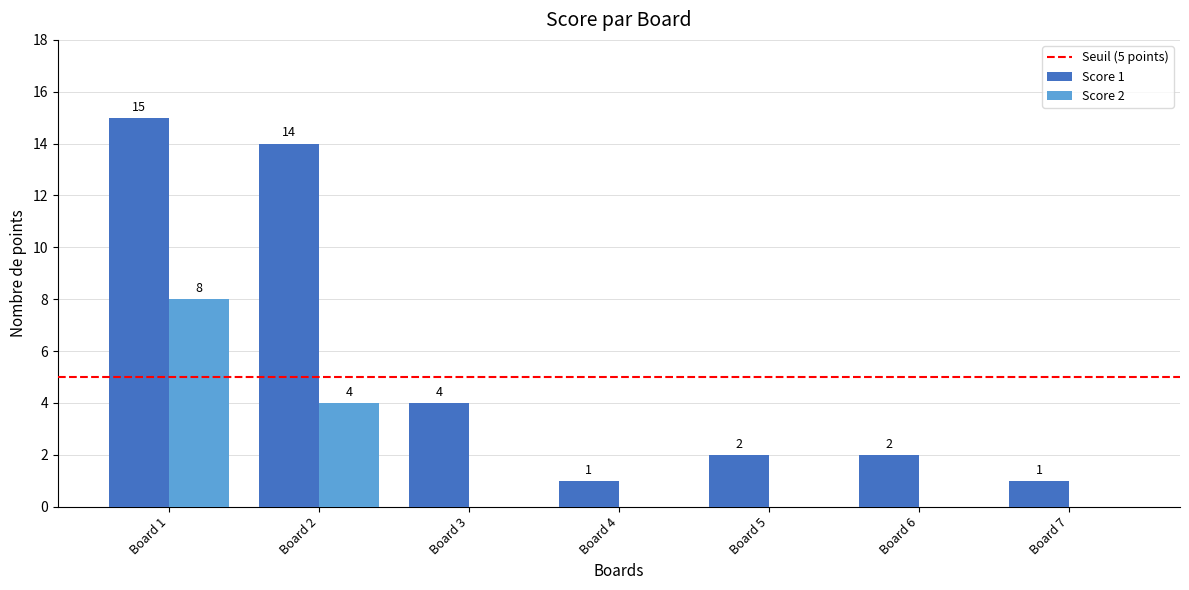

Between Board 3 and Board 4, which series saw the biggest shift?

Score 1